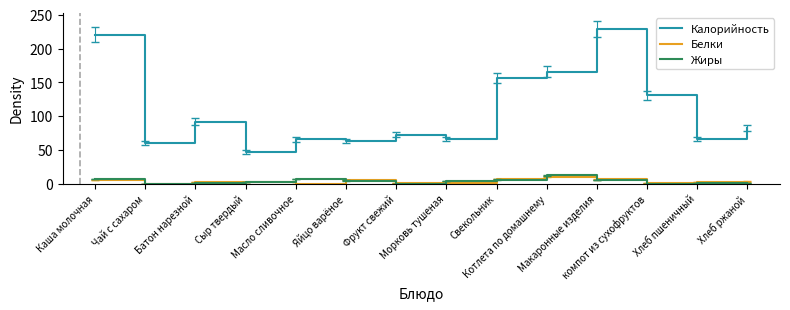

Does the chart display data point markers on the line(s)?

No